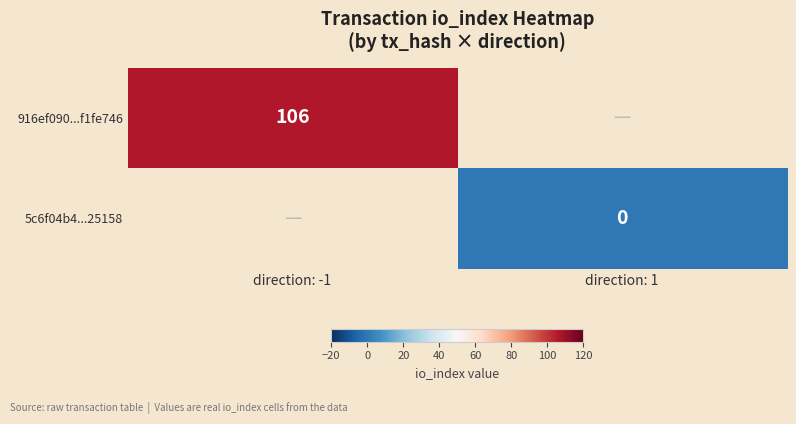

The value of 5c6f04b4...25158 at direction: 1 is 0.0. True or false?

True